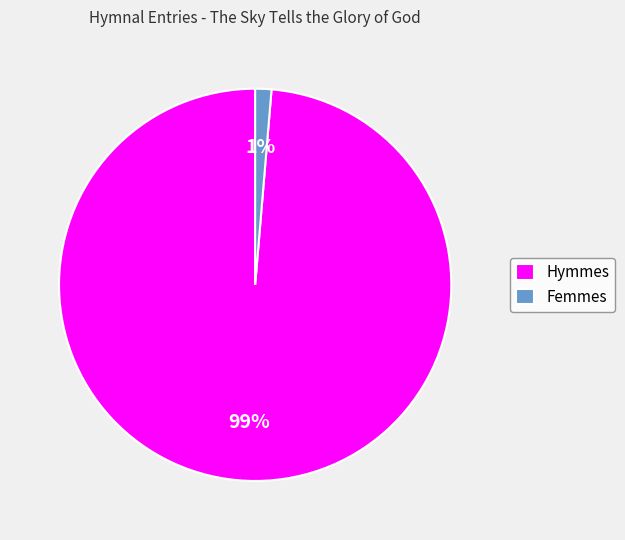

Which slice is the largest?

Hymmes